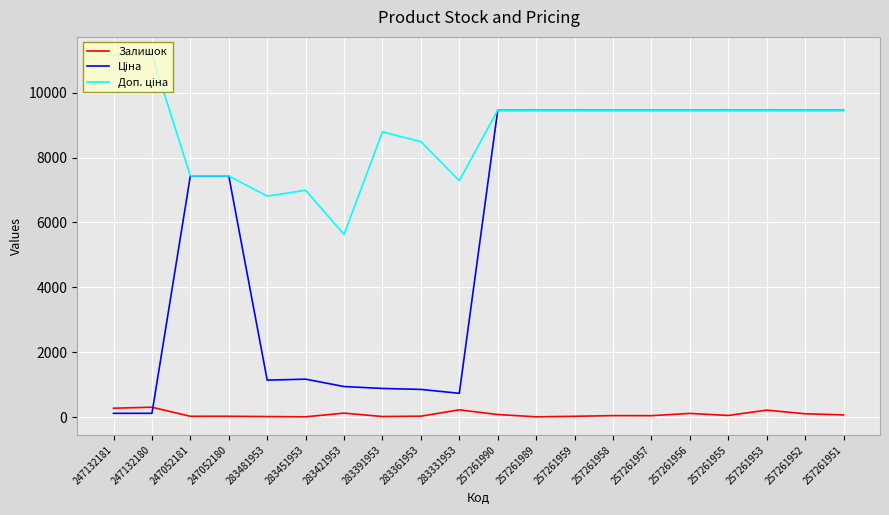

What is the maximum value shown in the chart?

11169.0